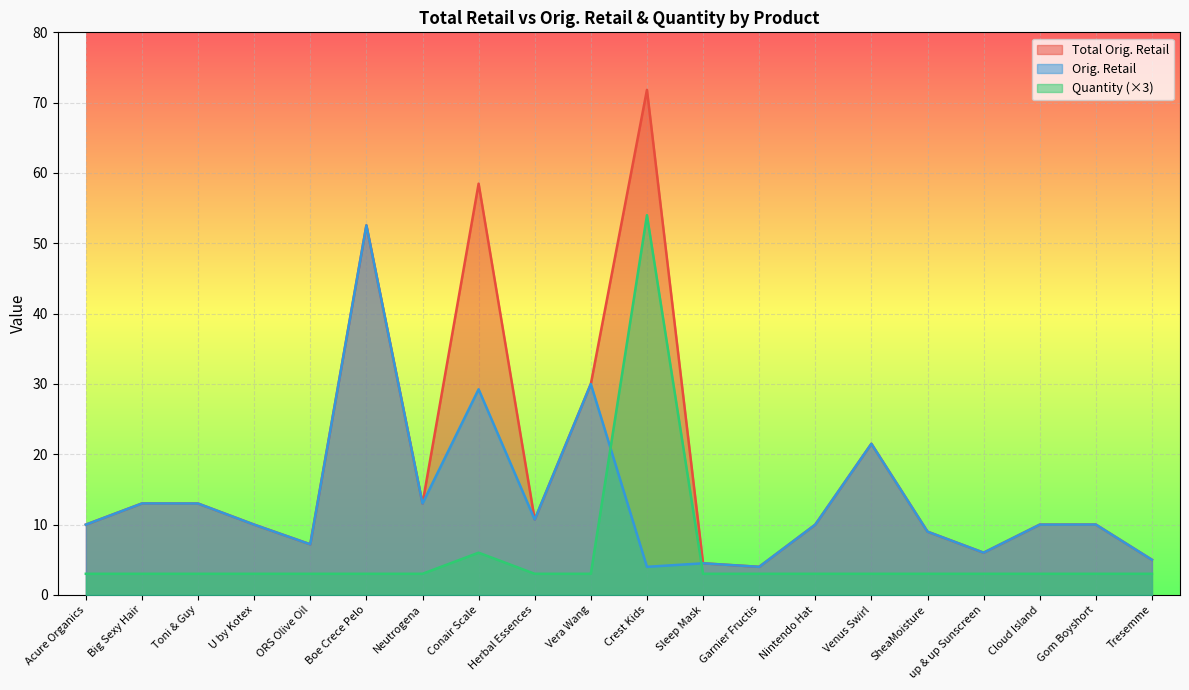

Reading left to right, transcribe all the data shown in this chart.

Total Orig. Retail (line): Acure Organics=10.0	Big Sexy Hair=13.0	Toni & Guy=13.0	U by Kotex=10.0	ORS Olive Oil=7.2	Boe Crece Pelo=52.5	Neutrogena=13.0	Conair Scale=58.5	Herbal Essences=10.7	Vera Wang=30.0	Crest Kids=71.8	Sleep Mask=4.5	Garnier Fructis=4.0	Nintendo Hat=10.0	Venus Swirl=21.5	SheaMoisture=9.0	up & up Sunscreen=6.0	Cloud Island=10.0	Gom Boyshort=10.0	Tresemme=5.0
Orig. Retail (line): Acure Organics=10.0	Big Sexy Hair=13.0	Toni & Guy=13.0	U by Kotex=10.0	ORS Olive Oil=7.2	Boe Crece Pelo=52.5	Neutrogena=13.0	Conair Scale=29.2	Herbal Essences=10.7	Vera Wang=30.0	Crest Kids=4.0	Sleep Mask=4.5	Garnier Fructis=4.0	Nintendo Hat=10.0	Venus Swirl=21.5	SheaMoisture=9.0	up & up Sunscreen=6.0	Cloud Island=10.0	Gom Boyshort=10.0	Tresemme=5.0
Quantity × 3 (line): Acure Organics=3.0	Big Sexy Hair=3.0	Toni & Guy=3.0	U by Kotex=3.0	ORS Olive Oil=3.0	Boe Crece Pelo=3.0	Neutrogena=3.0	Conair Scale=6.0	Herbal Essences=3.0	Vera Wang=3.0	Crest Kids=54.0	Sleep Mask=3.0	Garnier Fructis=3.0	Nintendo Hat=3.0	Venus Swirl=3.0	SheaMoisture=3.0	up & up Sunscreen=3.0	Cloud Island=3.0	Gom Boyshort=3.0	Tresemme=3.0